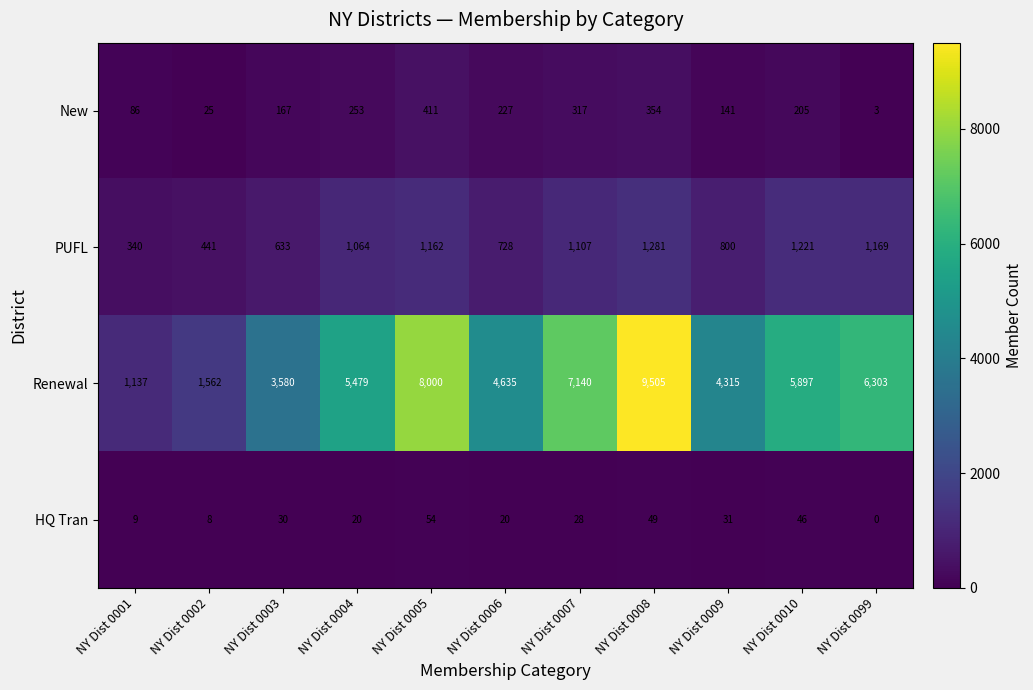

What is the maximum value for New?

411